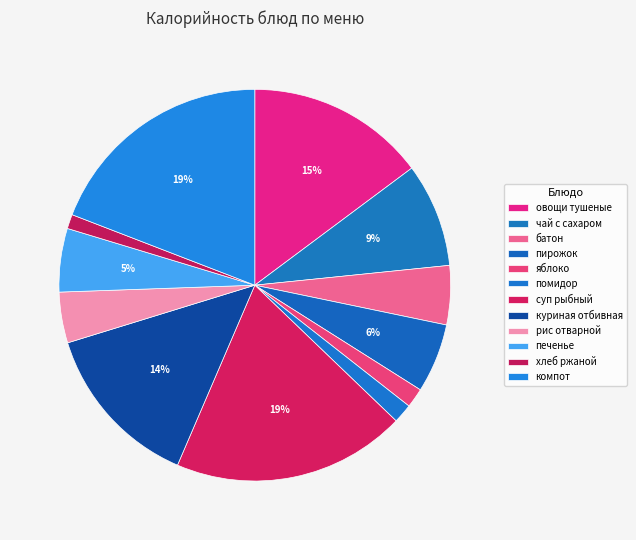

Do овощи тушеные and батон together represent more than half of the pie?

No